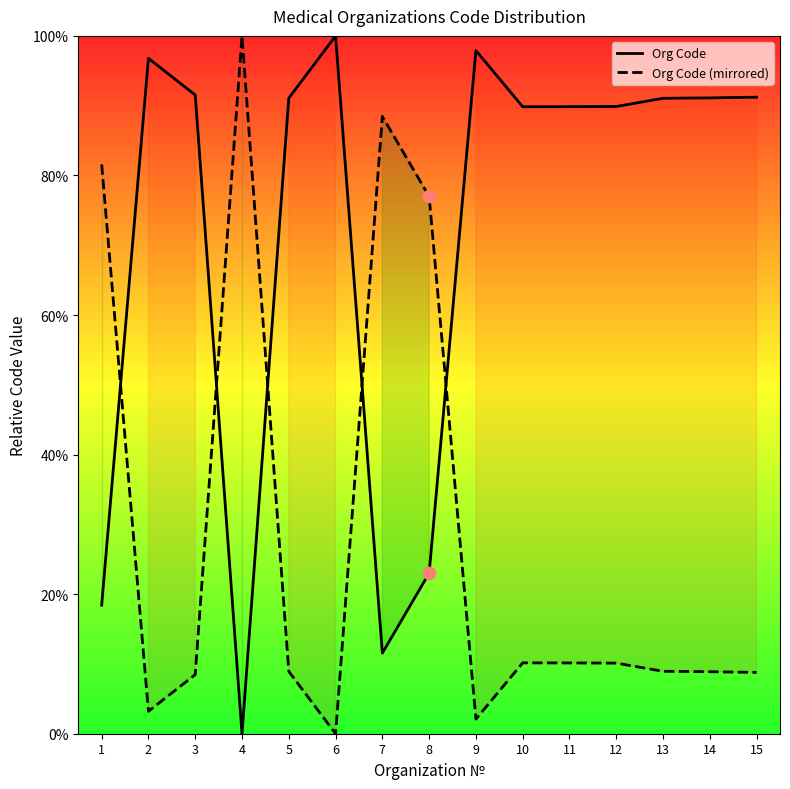

What are all the series names shown in the legend?

Org Code, Org Code (mirrored)